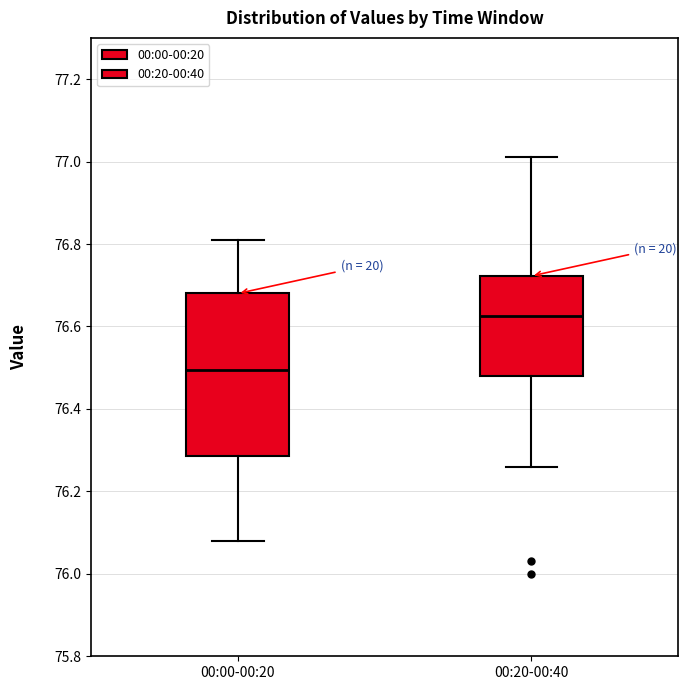

Reading left to right, transcribe this box plot: for each box, give where its median line is, the range the box spans, and where its two whiskers end, as read against the y-axis. The values are not printed on the chart, so give them approximately, as read against the axis.

00:00-00:20: median 76.50, box 76.28 to 76.68, whiskers 76.08 to 76.82
00:20-00:40: median 76.62, box 76.48 to 76.72, whiskers 76.26 to 77.02